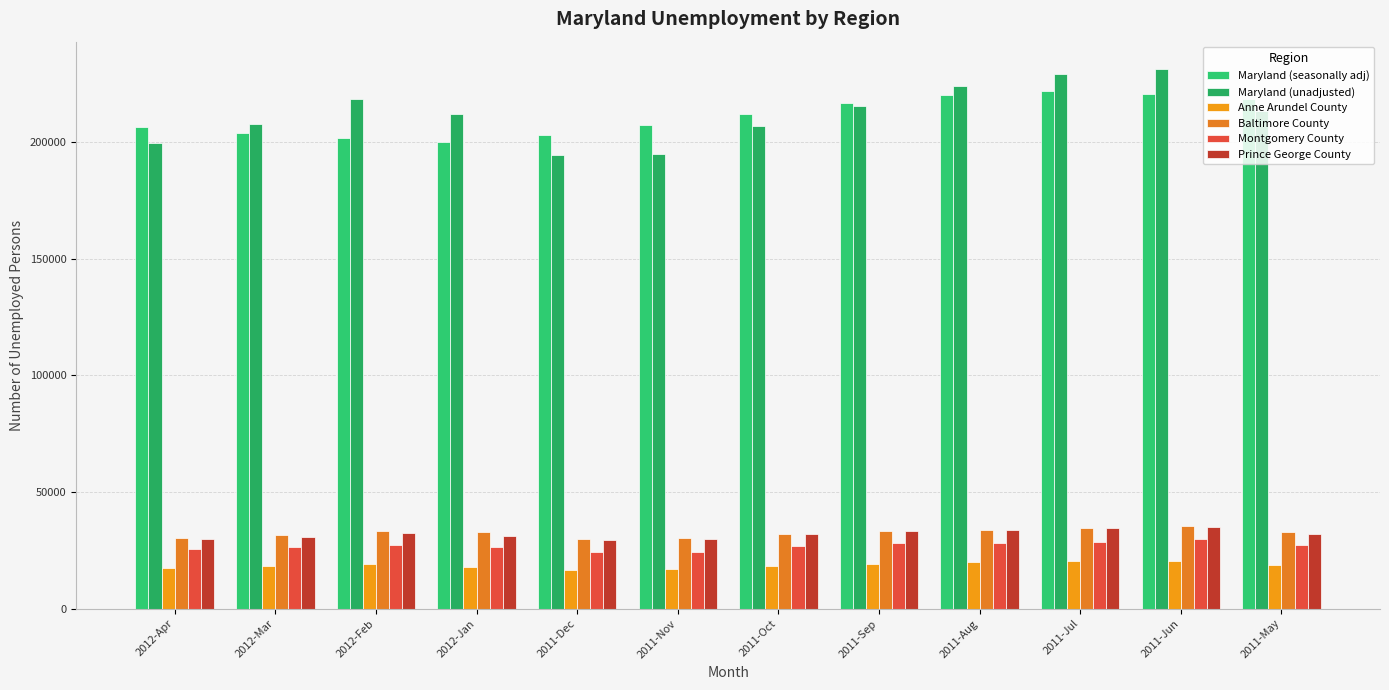

How many bars are there in total?

72